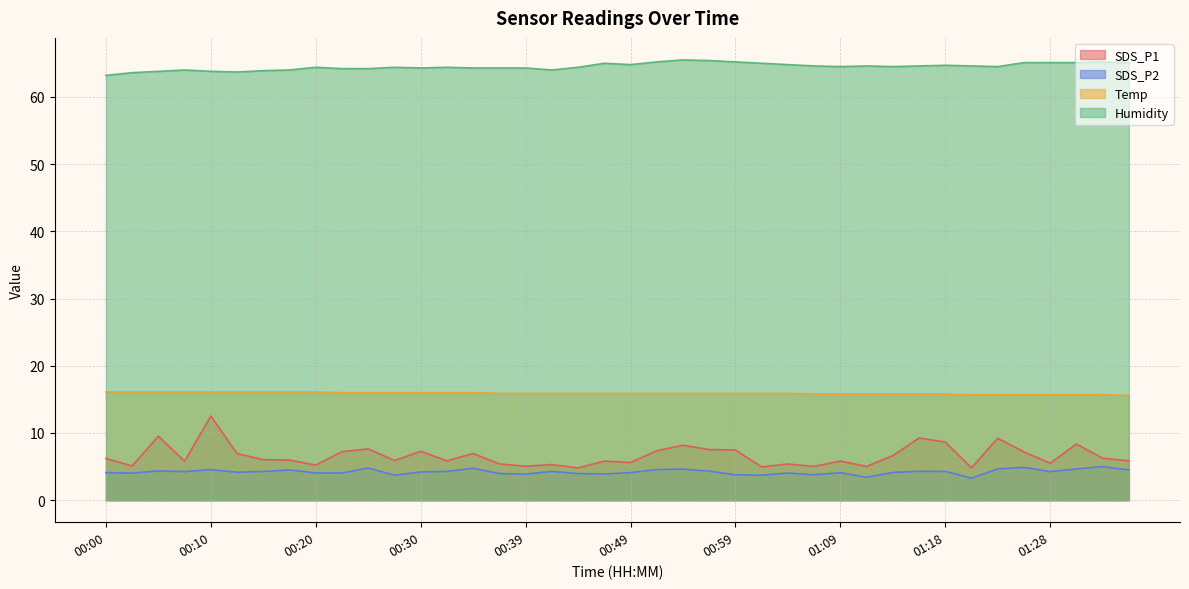

What position from the right is 01:26?

5